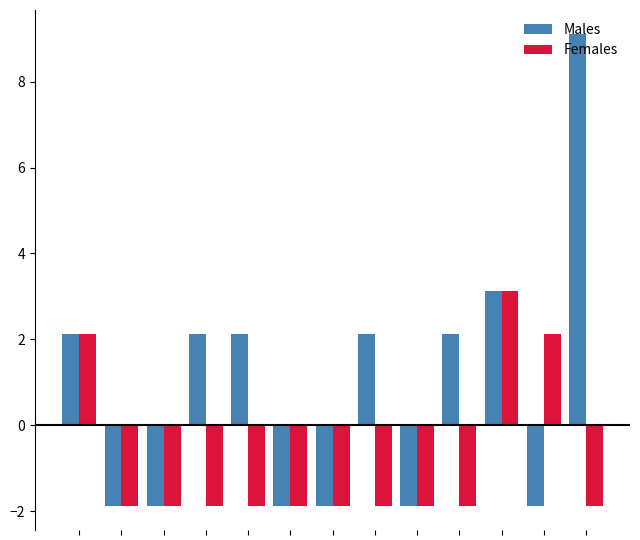

What are all the series names shown in the legend?

Males, Females